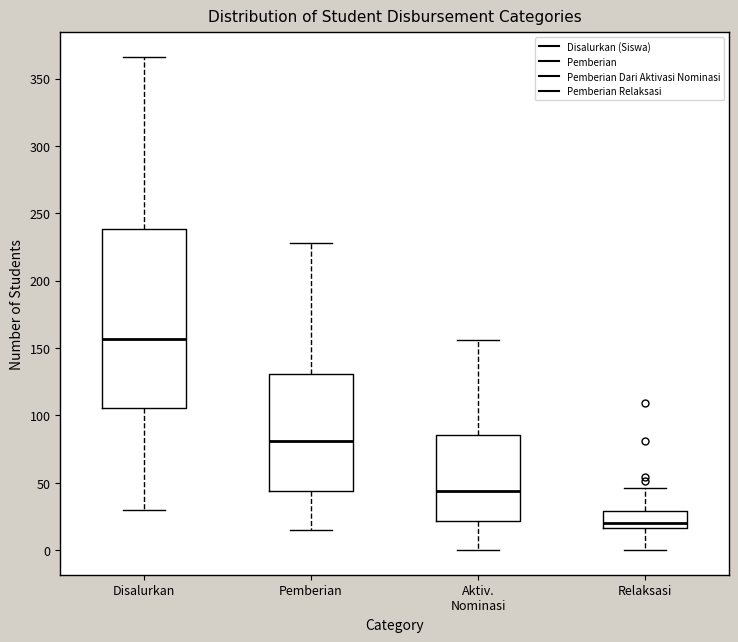

Comparing the boxes themselves (not the whiskers), which one is the tallest?

Disalurkan